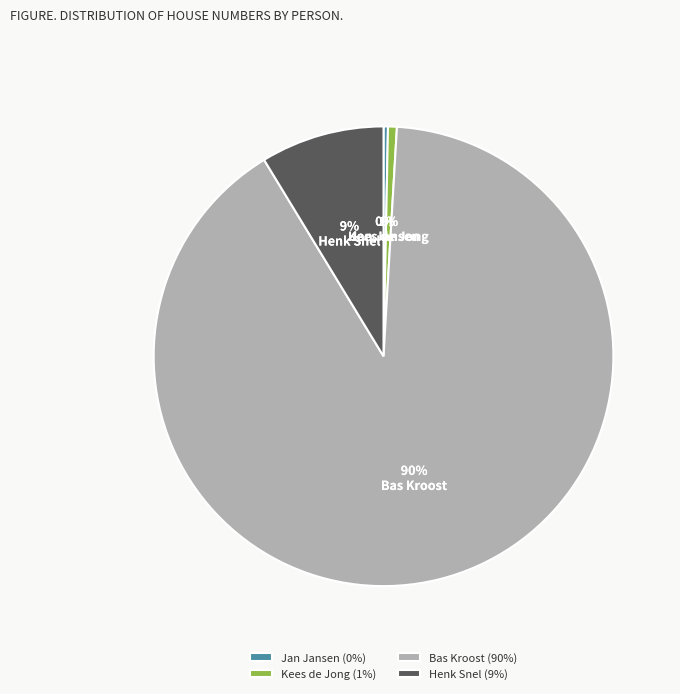

To the nearest percent, what is the difference between the Kees de Jong and Henk Snel slice percentages?

8%